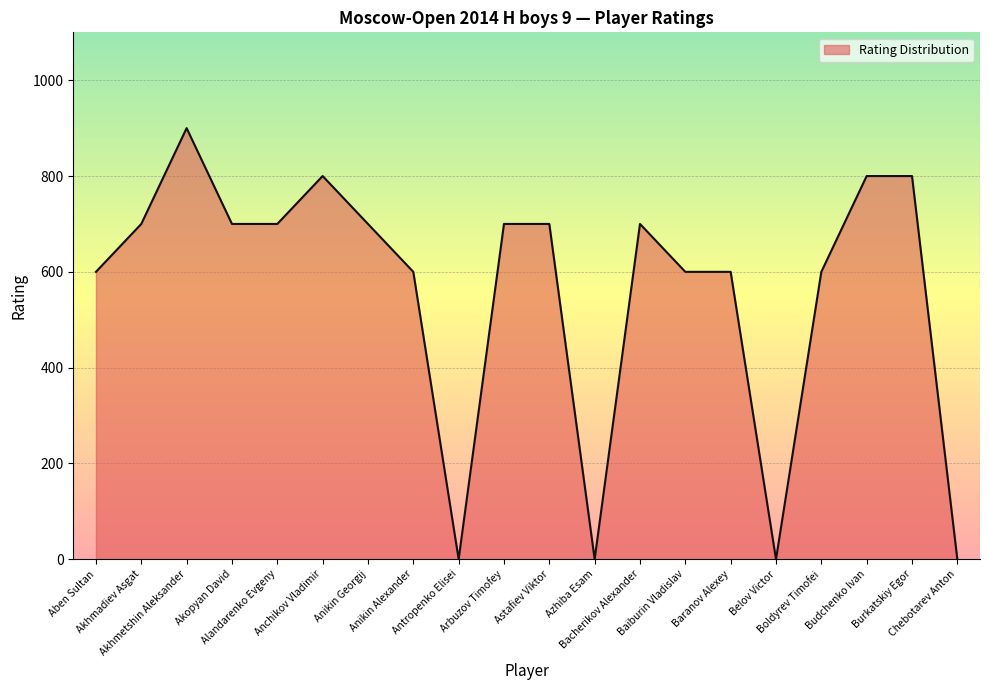

What is the difference between the maximum and minimum values?

900